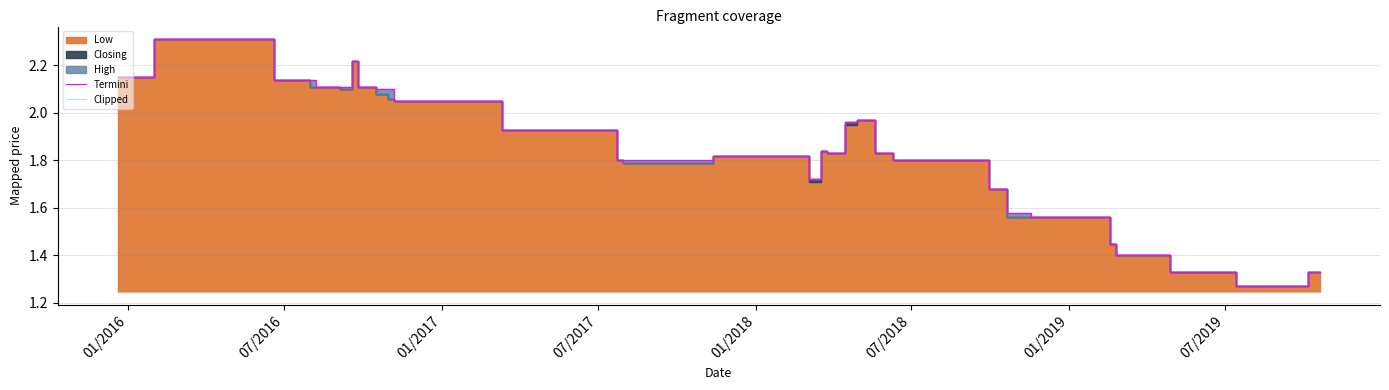

What is the maximum value for Termini?

2.3